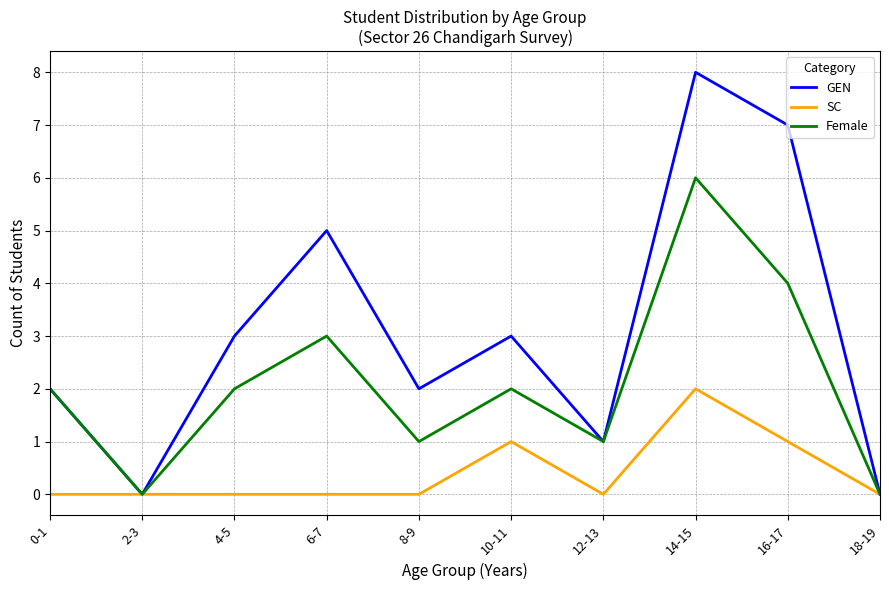

Is this an area chart (filled region under the line)?

No